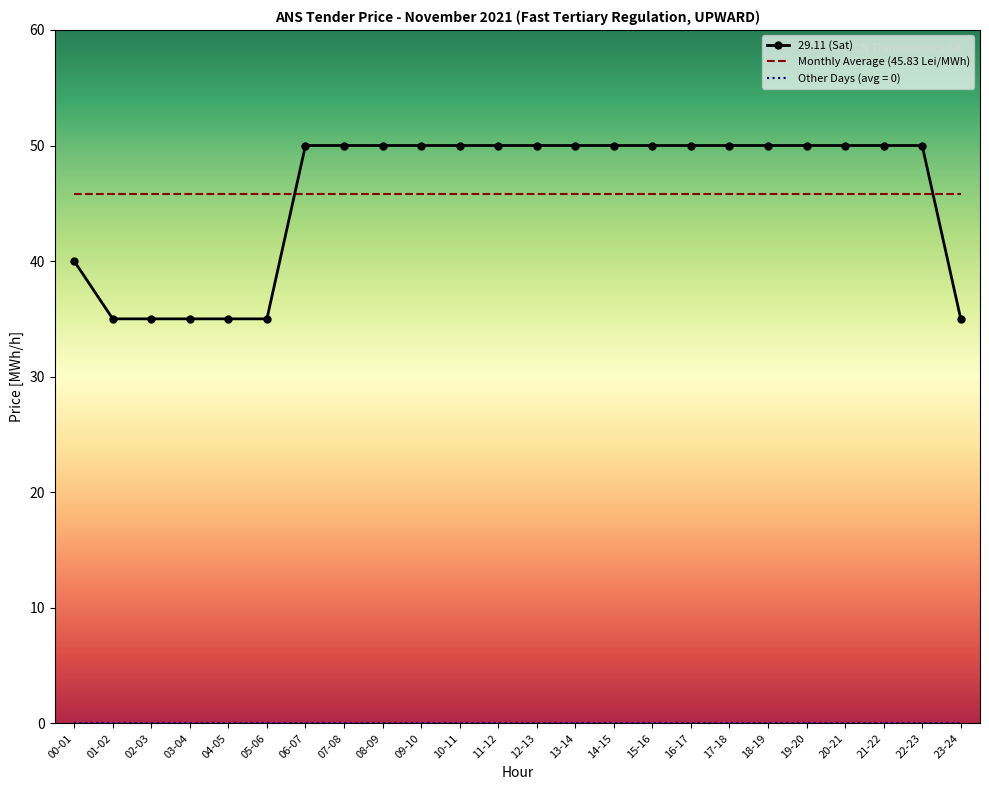

The value of Monthly Average (45.83 Lei/MWh) at 02-03 is 9.9. True or false?

False